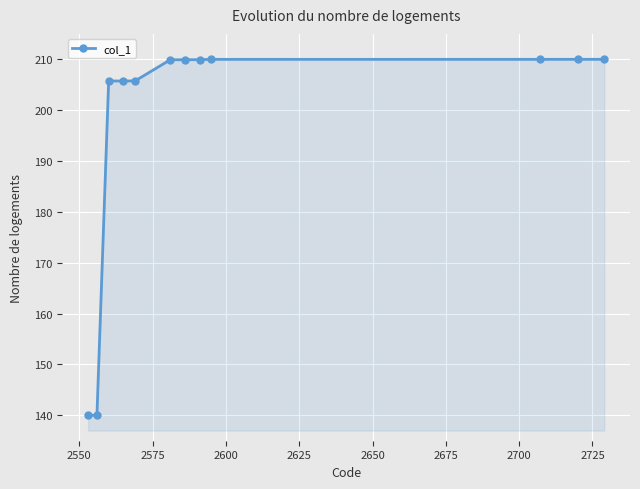

What is the difference between the maximum and minimum values?

70.0